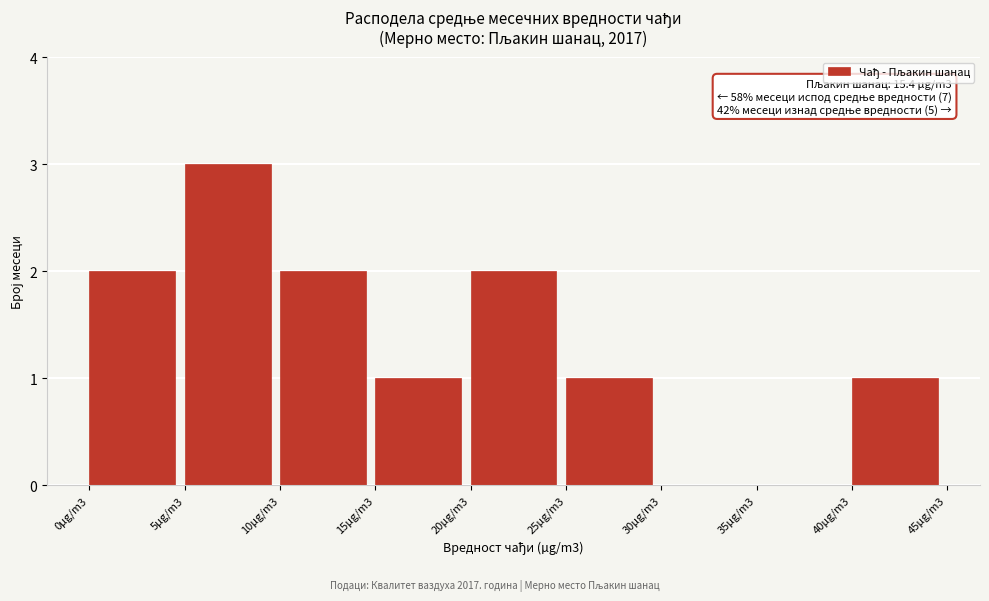

Reading left to right, extract all data points from this chart.

0µg/m3=2	5µg/m3=3	10µg/m3=2	15µg/m3=1	20µg/m3=2	25µg/m3=1	30µg/m3=0	35µg/m3=0	40µg/m3=1